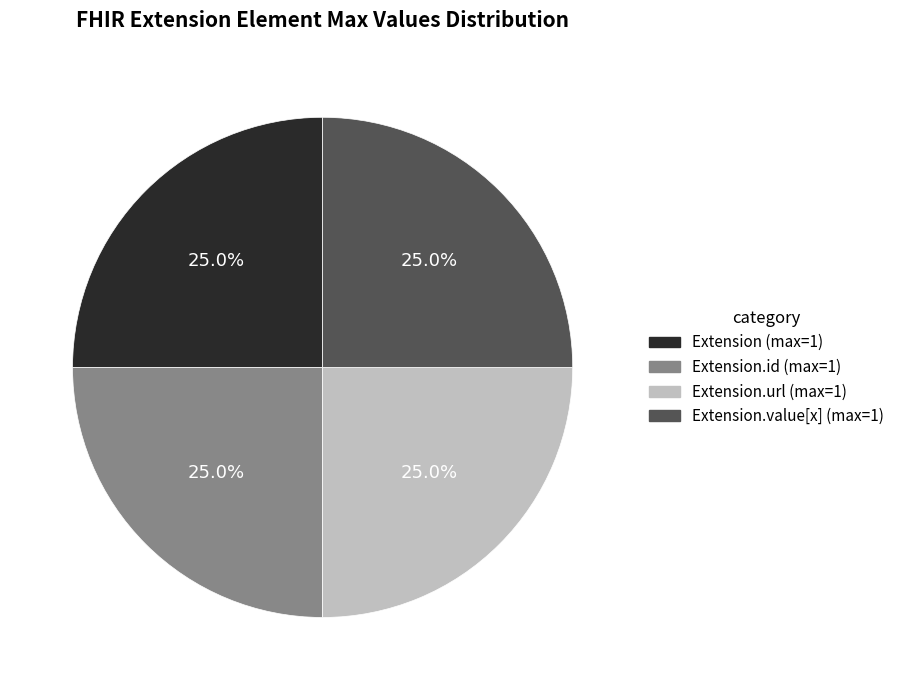

Is there a majority slice in this chart?

No